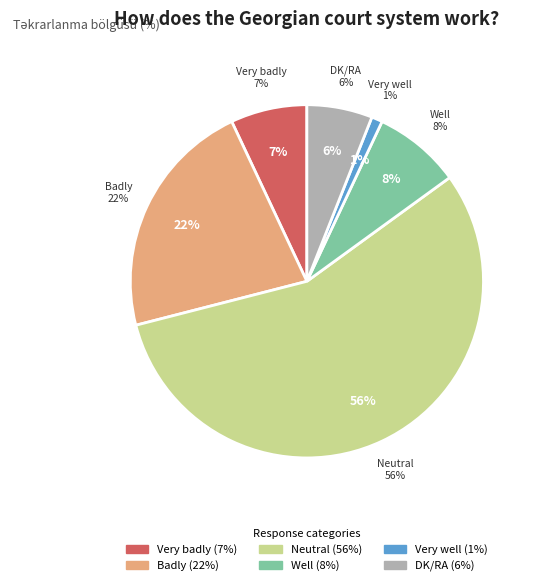

What is the ratio of the value at Neutral to the value at Very badly?

8.0